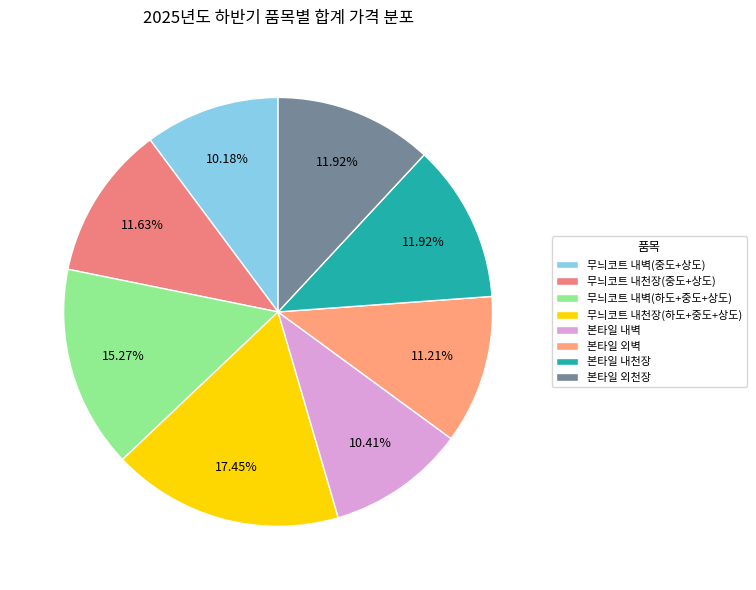

Rank the categories by value from lowest to highest.

무늬코트 내벽(중도+상도), 본타일 내벽, 본타일 외벽, 무늬코트 내천장(중도+상도), 본타일 내천장, 본타일 외천장, 무늬코트 내벽(하도+중도+상도), 무늬코트 내천장(하도+중도+상도)